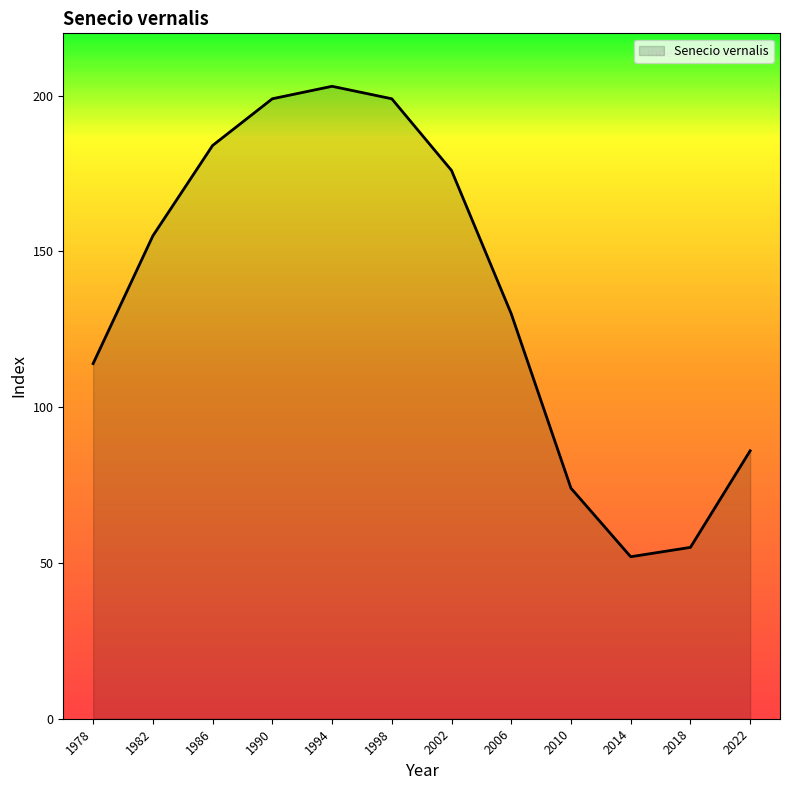

Read the value at 1982, to the nearest 10.

160